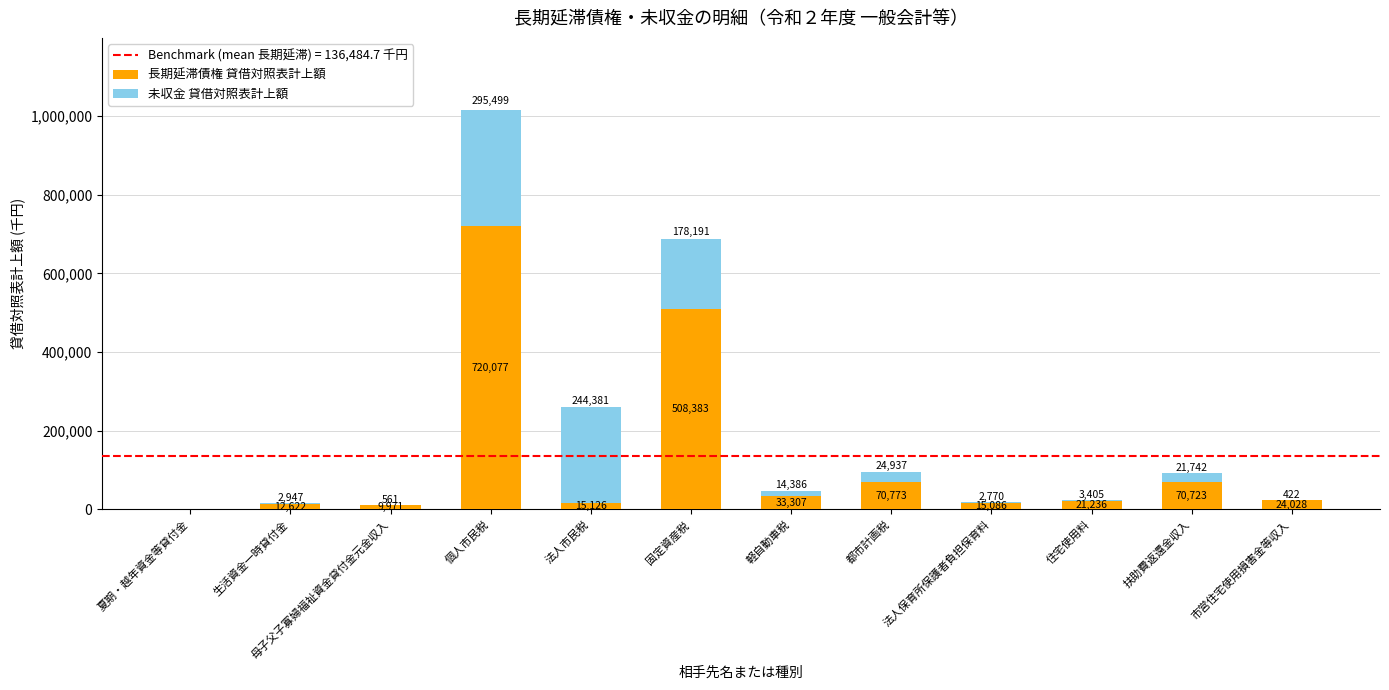

What value does the 長期延滞債権 貸借対照表計上額 series have at 法人市民税, to the nearest 10?

15130